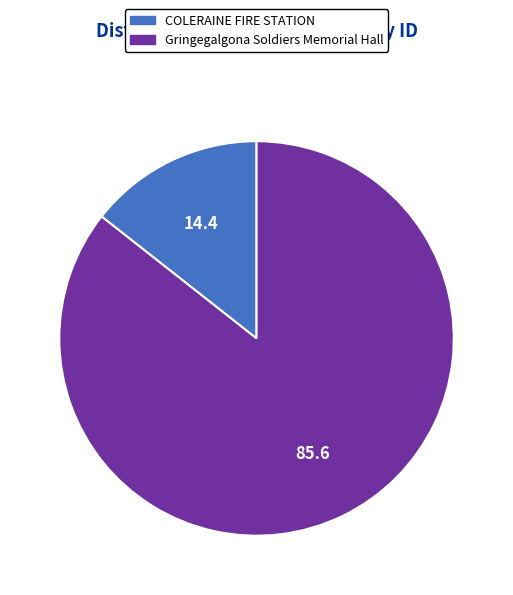

What is the largest slice in the pie chart?

Gringegalgona Soldiers Memorial Hall